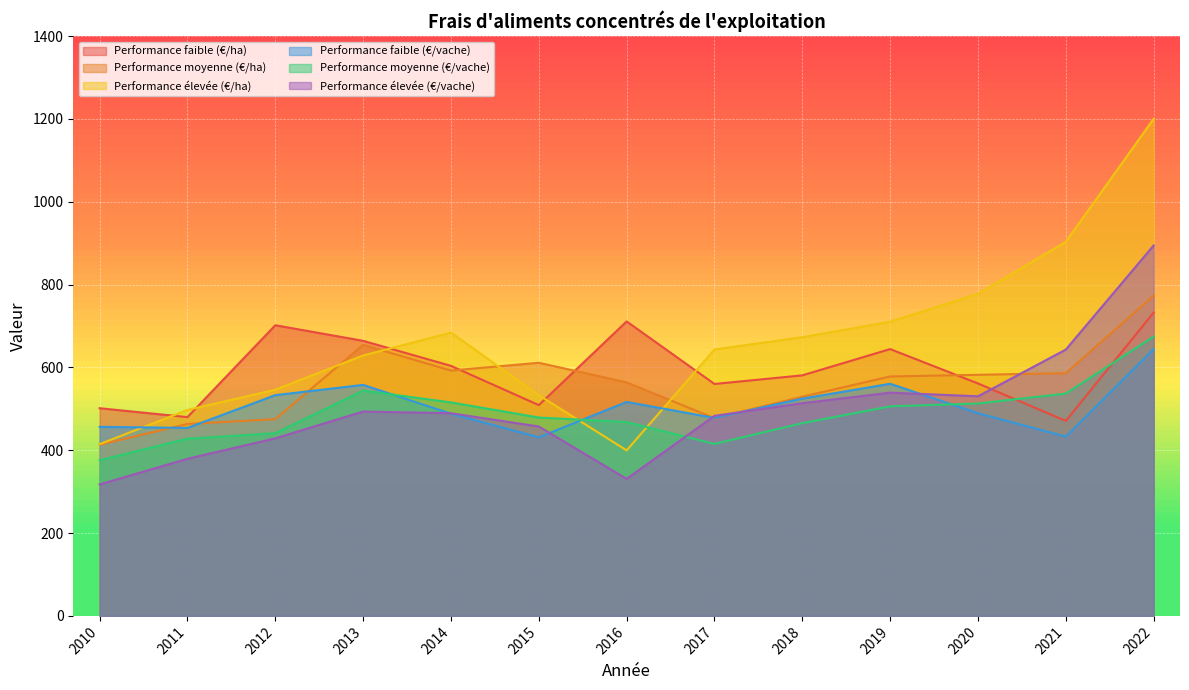

What is the total value across all series at 2012?

3125.6